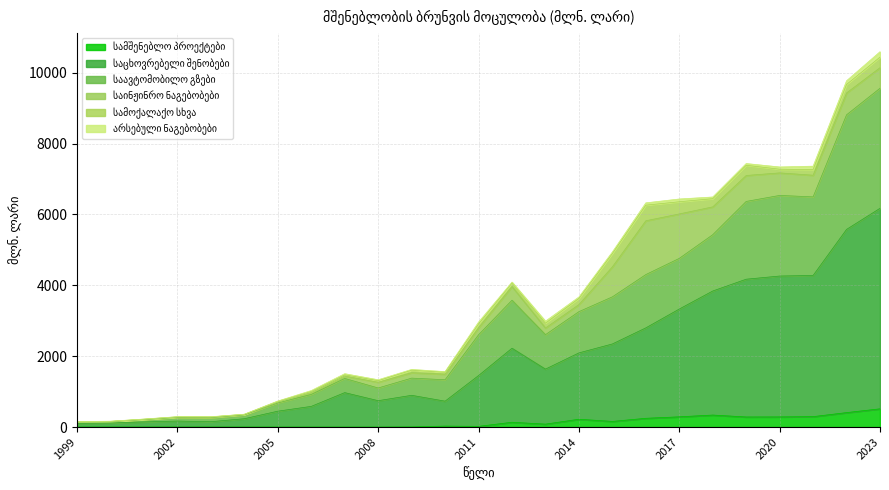

What is the sum of the სამშენებლო პროექტები values at 2021 and 2000?

294.9